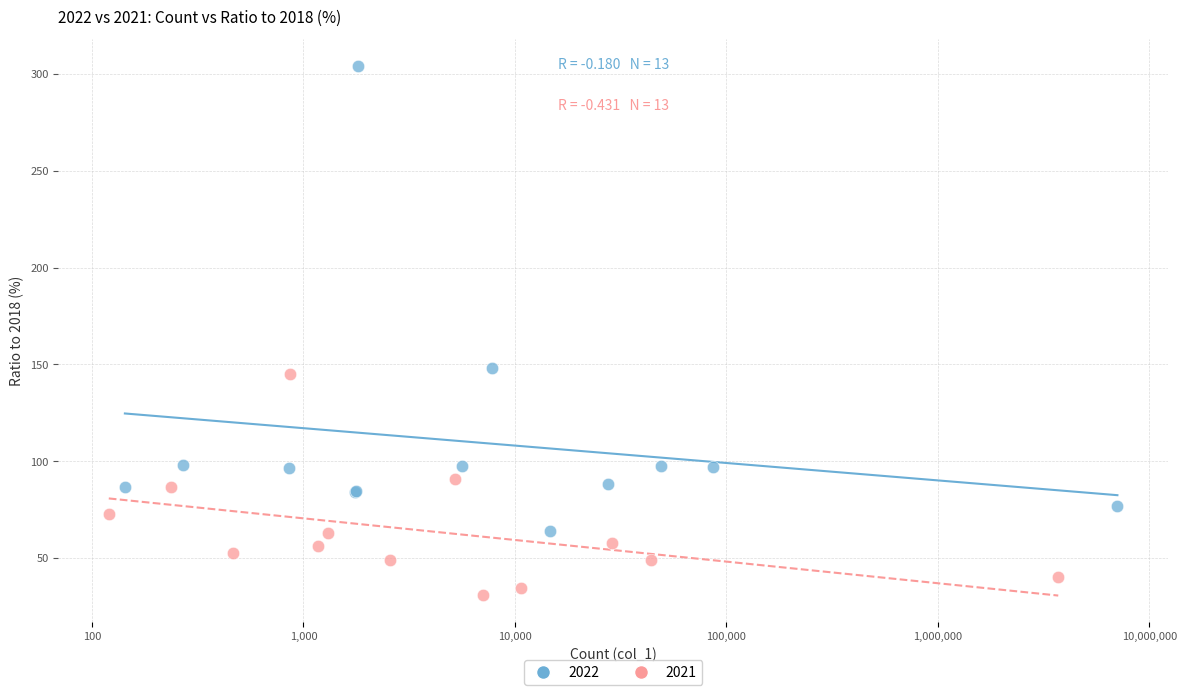

Which series has the largest Y range (max minus min)?

2022